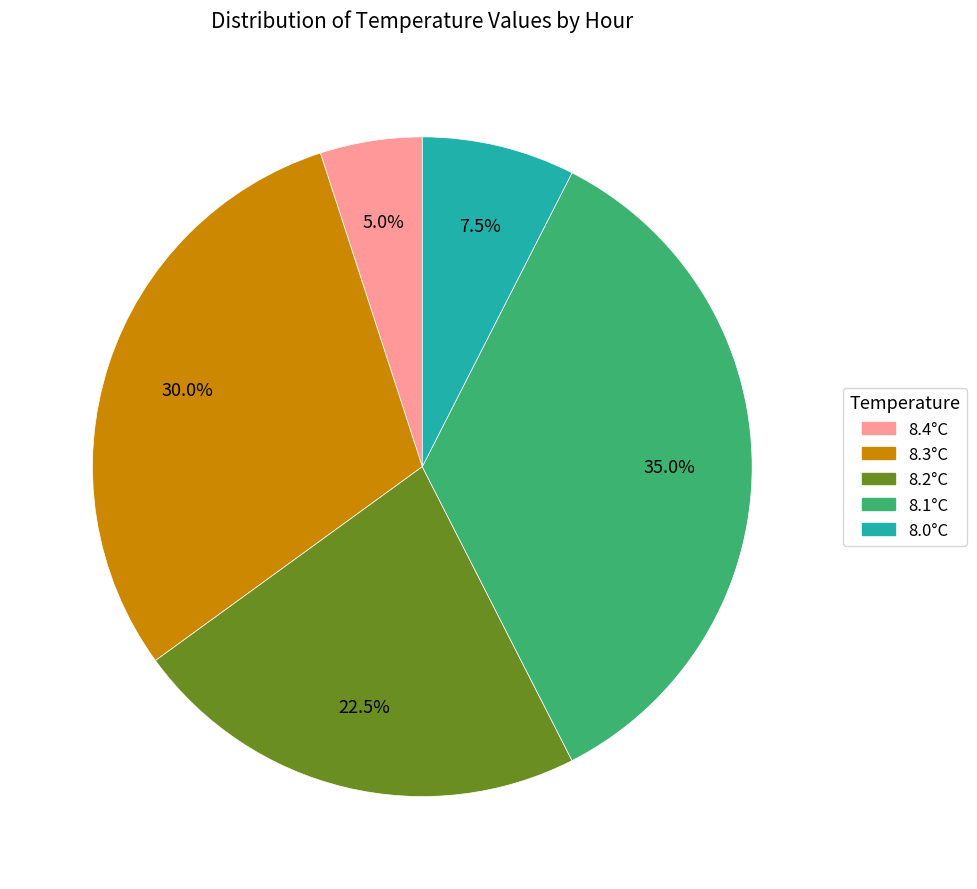

Does any single category account for the majority?

No